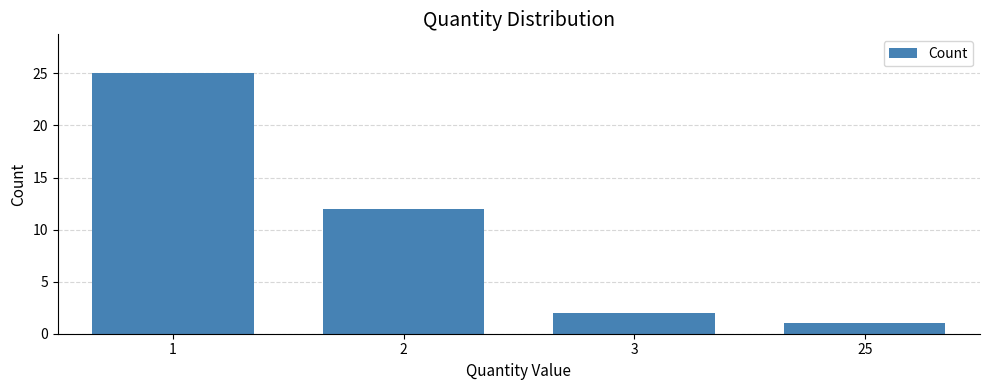

Reading right to left, transcribe all the data shown in this chart.

1	2	12	25